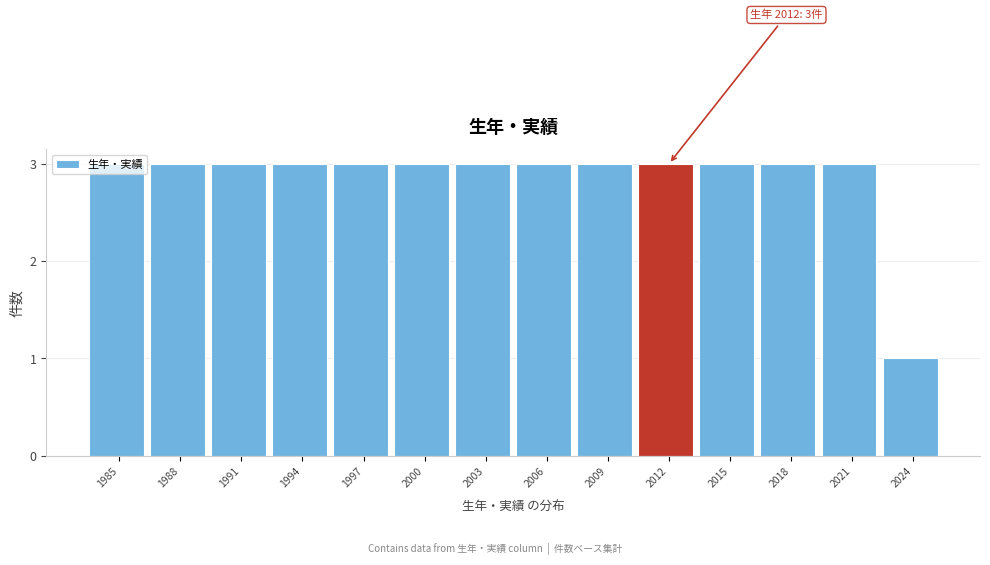

What is the greatest value displayed?

3